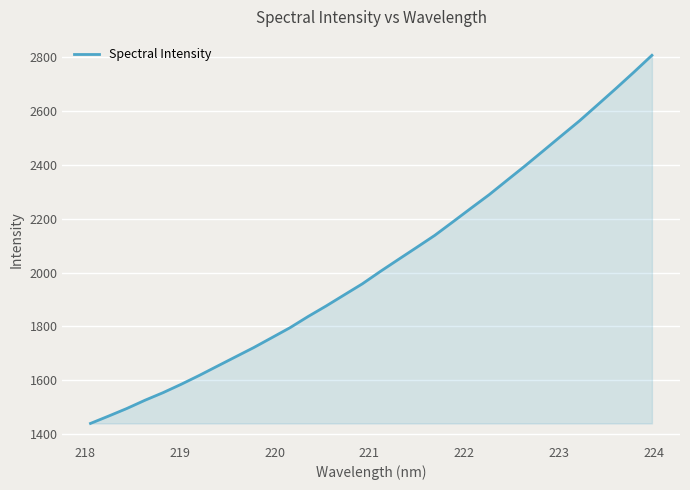

What is the difference between the maximum and minimum values?

1368.5